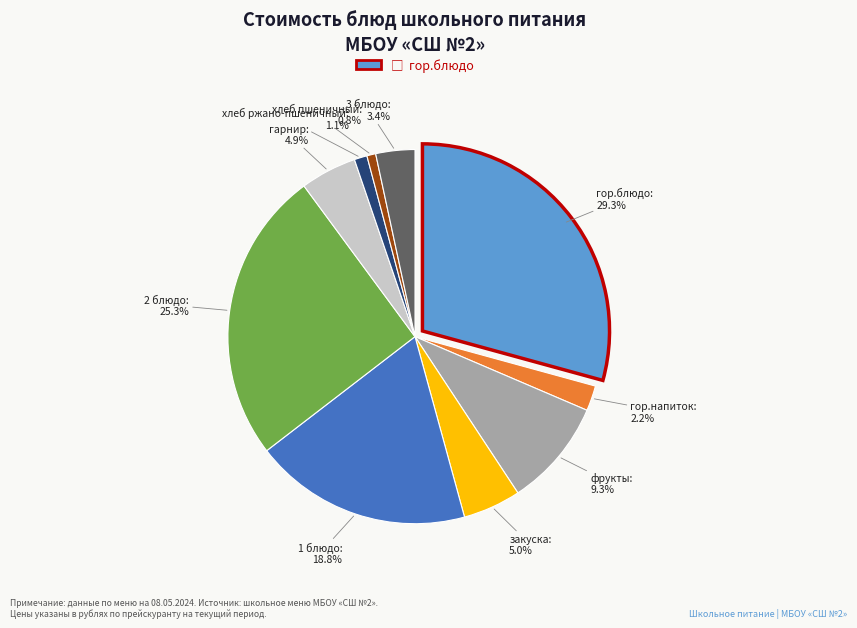

What is the ratio of the value at гарнир to the value at закуска?

1.0